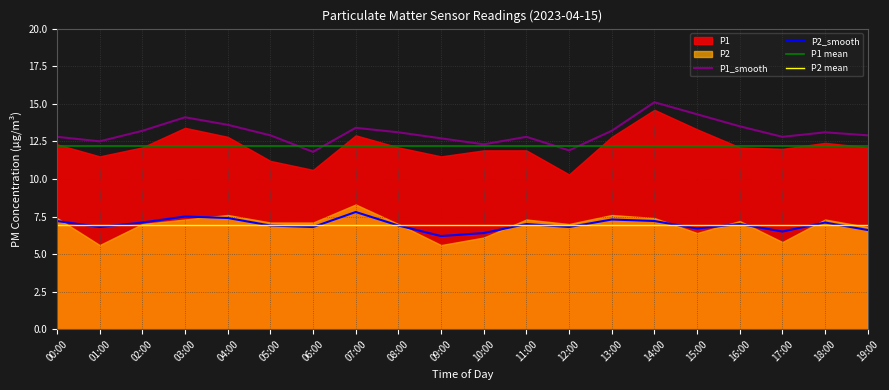

In P1_smooth, how many points are higher than both neighbors (excluding endpoints)?

5